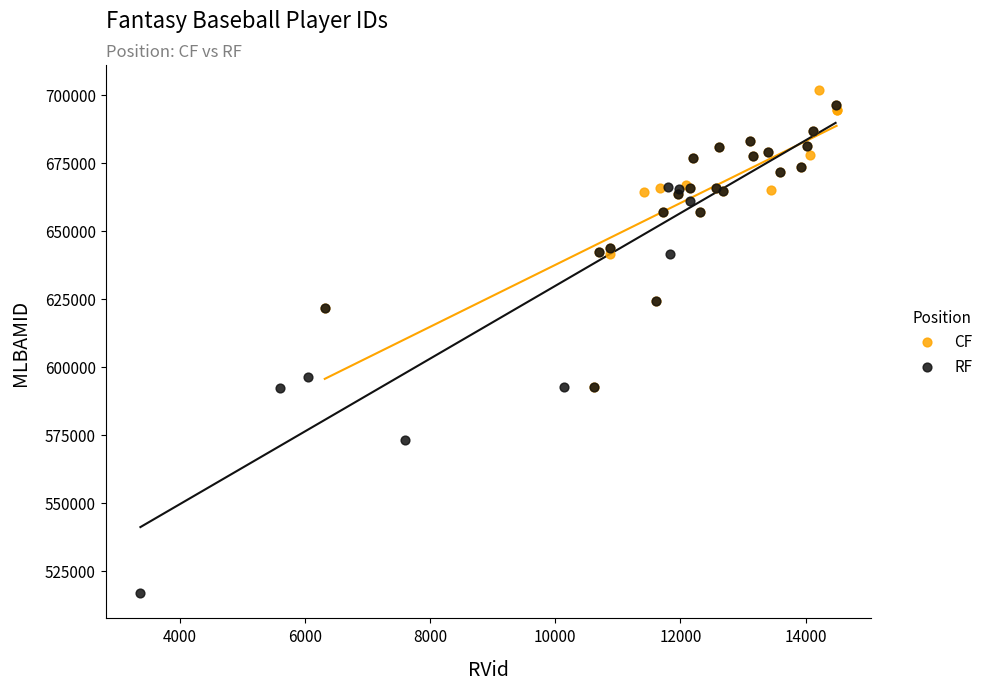

Which series contains the lowest Y value?

RF